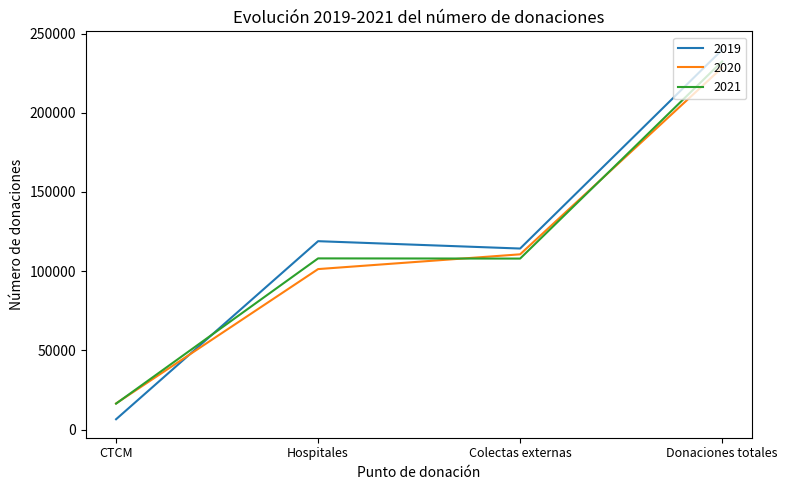

What value does the 2020 series have at Donaciones totales?

228467